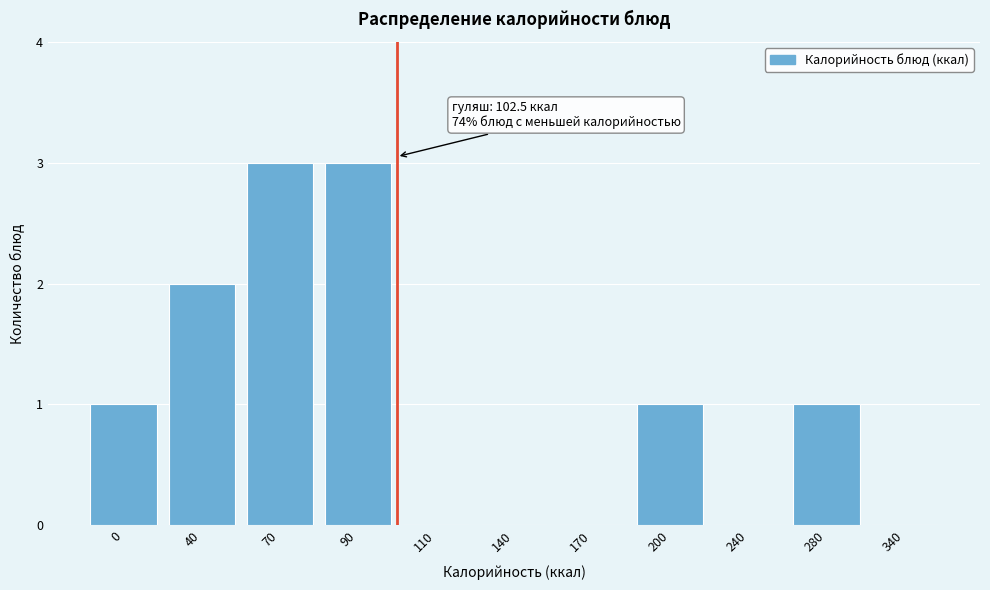

Reading right to left, list all the values displayed in this chart.

340=0	280=1	240=0	200=1	170=0	140=0	110=0	90=3	70=3	40=2	0=1